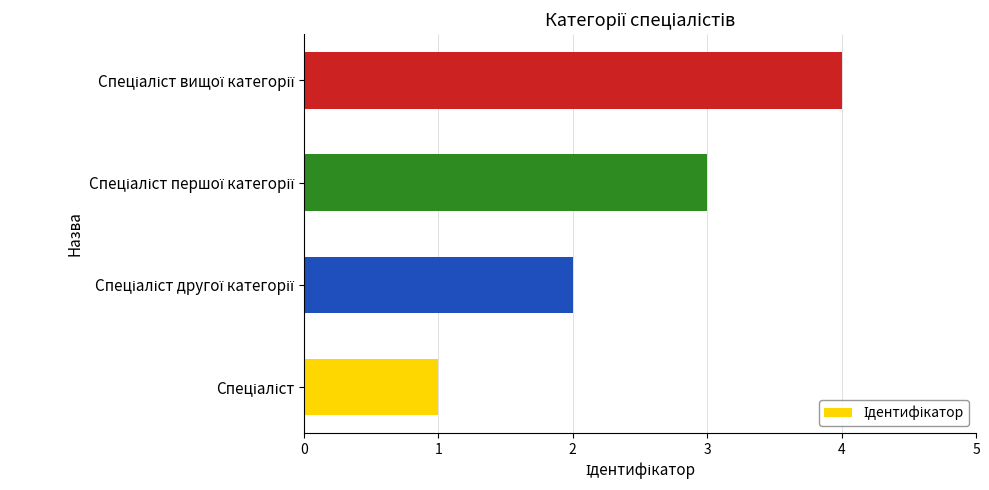

How many bars are there in total?

4